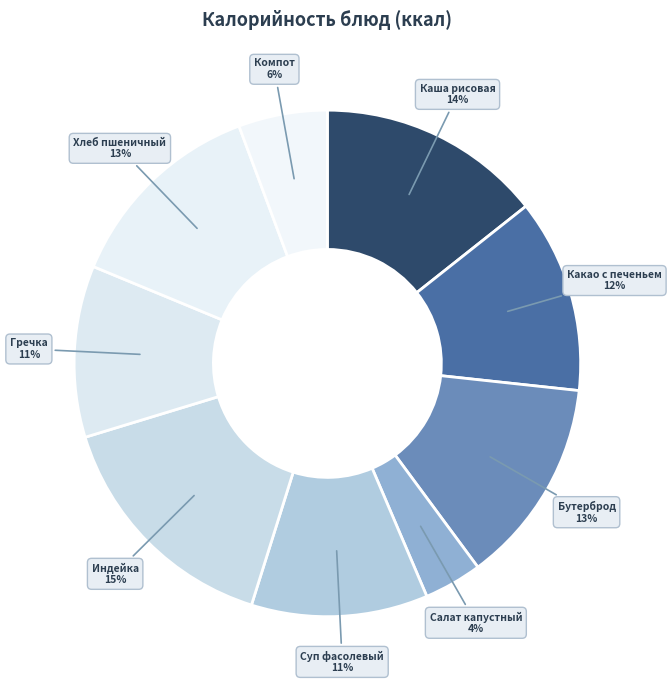

Which category has the smallest portion of the pie?

Салат капустный